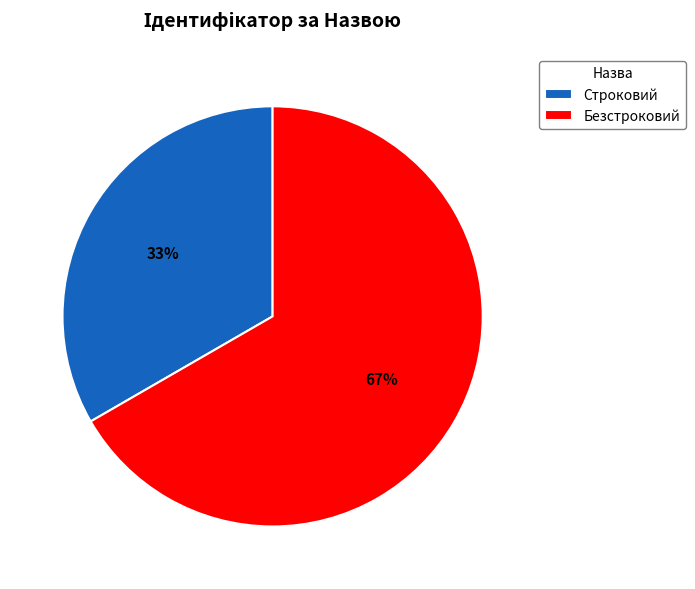

To the nearest percent, what is the combined percentage of Строковий and Безстроковий?

100%